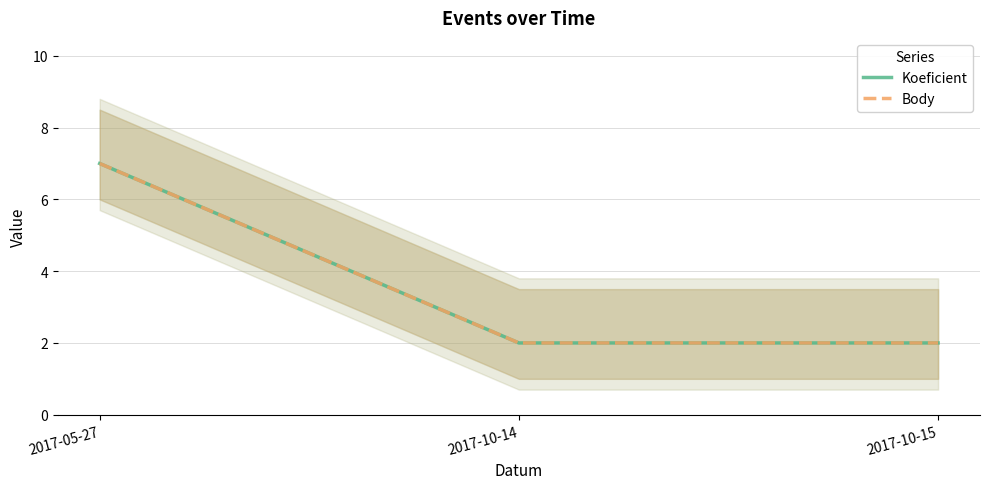

Reading left to right, extract all data points from this chart.

Koeficient: 7	2	2
Body: 7	2	2